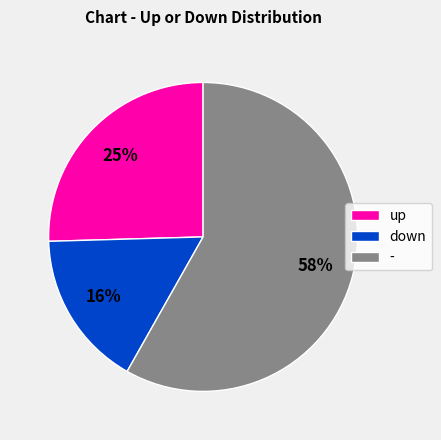

How many slices are in this pie chart?

3